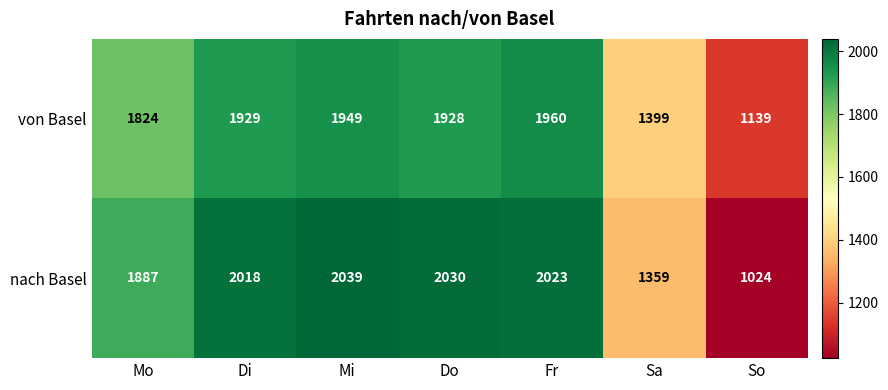

Reading left to right, list all the values displayed in this chart.

von Basel: 1824	1929	1949	1928	1960	1399	1139
nach Basel: 1887	2018	2039	2030	2023	1359	1024